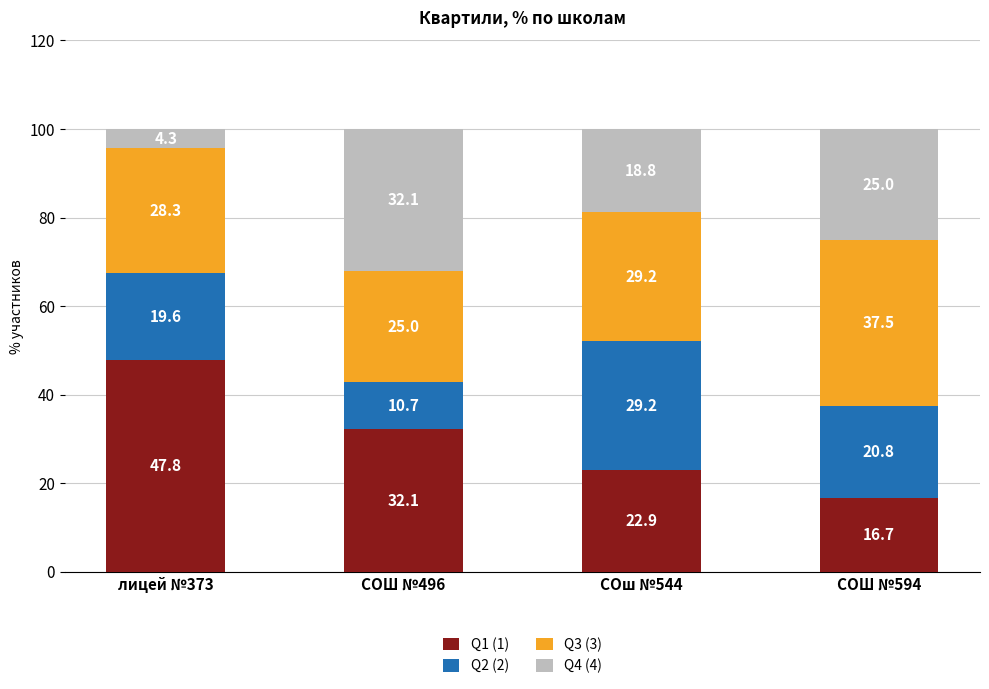

What is the sum of the Q1 (1) values at СОш №544 and СОШ №594?

39.6